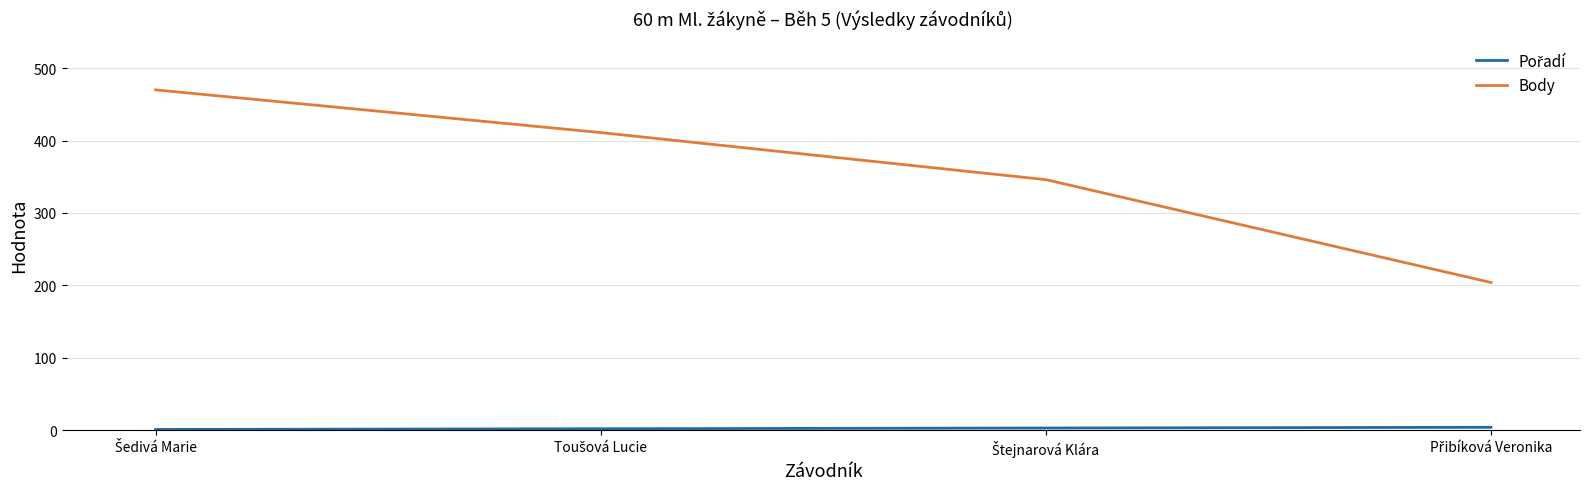

What is the average value of the Body series?

358